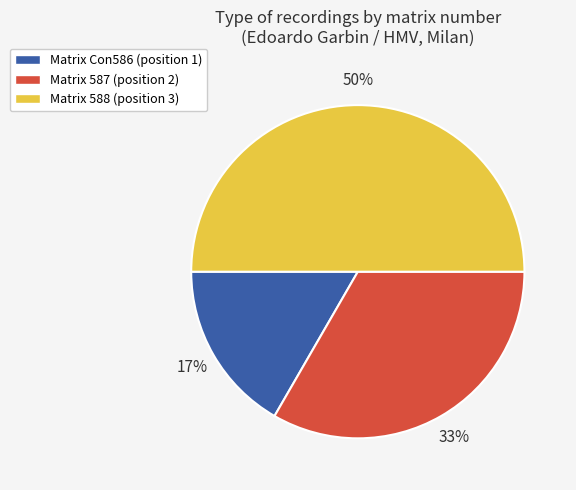

To the nearest percent, what is the difference between the largest and smallest slice percentages?

33%